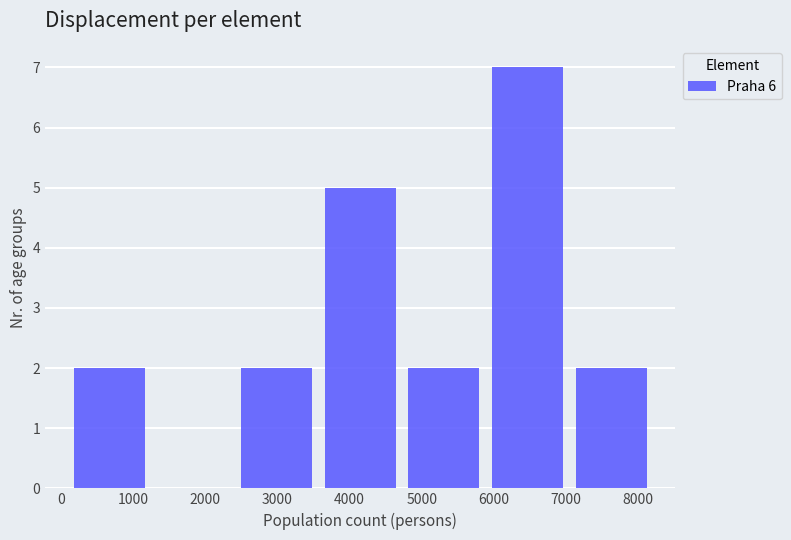

Which range on the x-axis has the tallest bar?

5900 to 7000